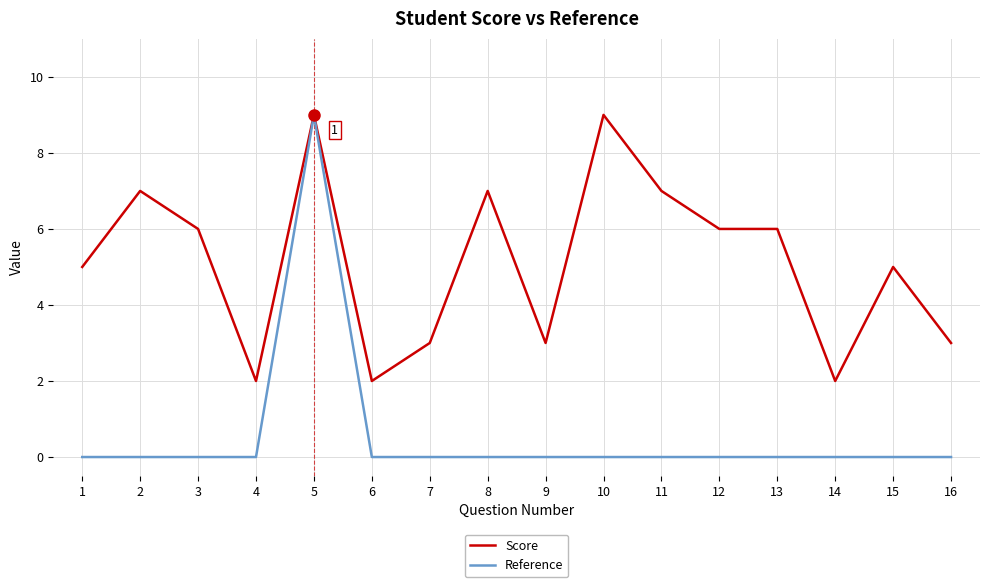

What is the maximum value for Score?

9